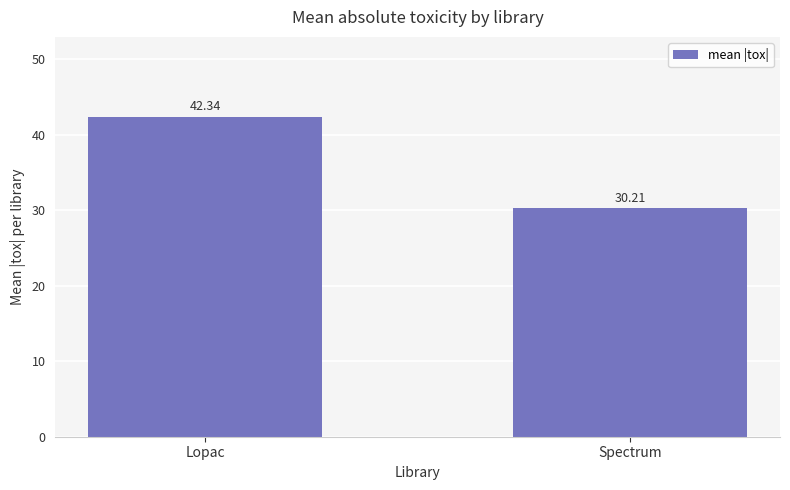

List the labels in order of value, smallest first.

Spectrum, Lopac